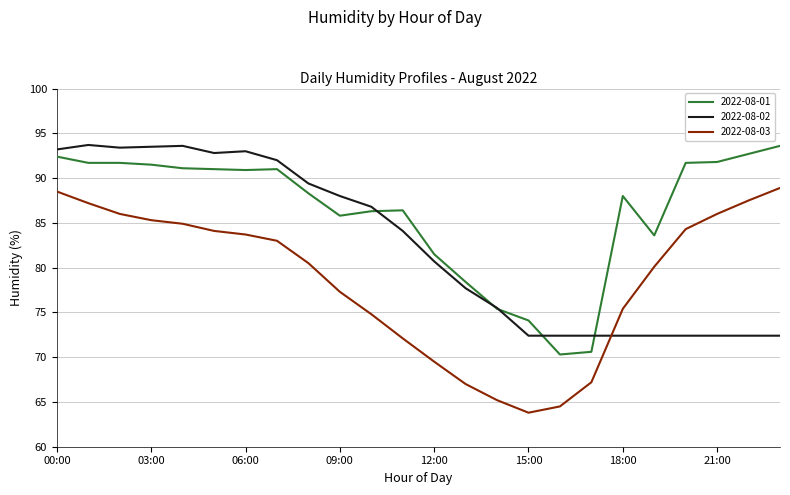

Which series has the largest total across all categories?

2022-08-01